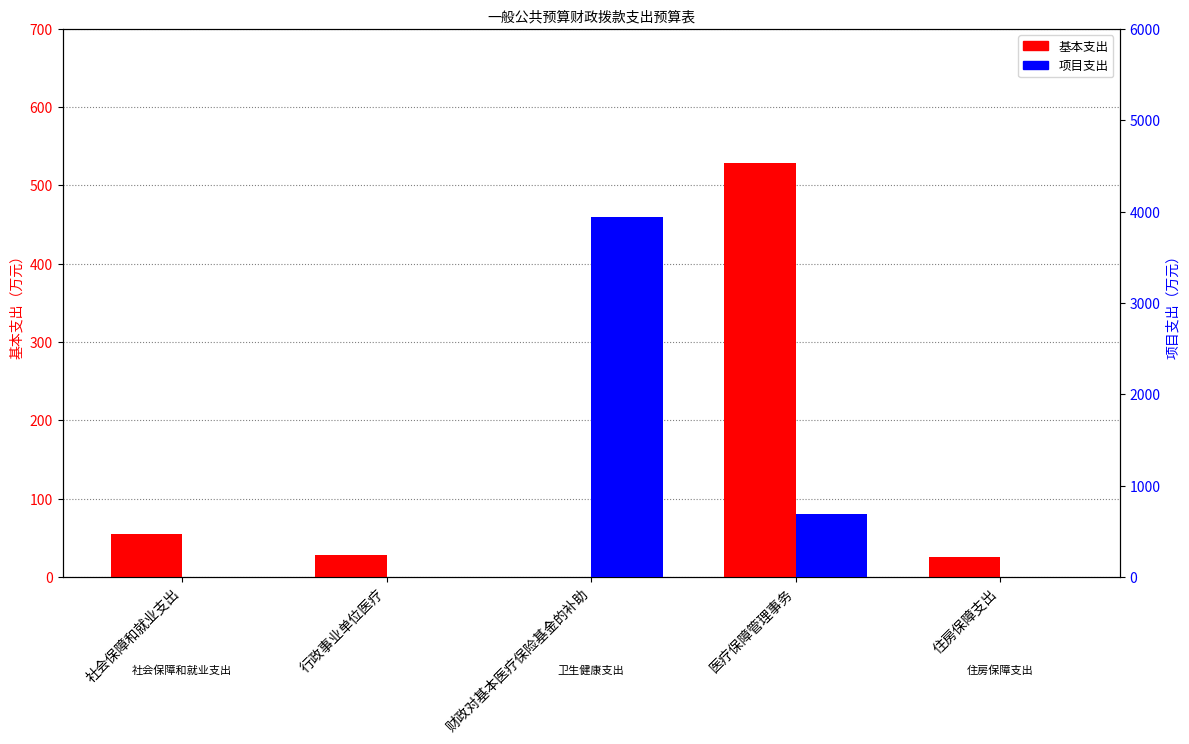

Rank the series by their average value, from highest to lowest.

项目支出, 基本支出